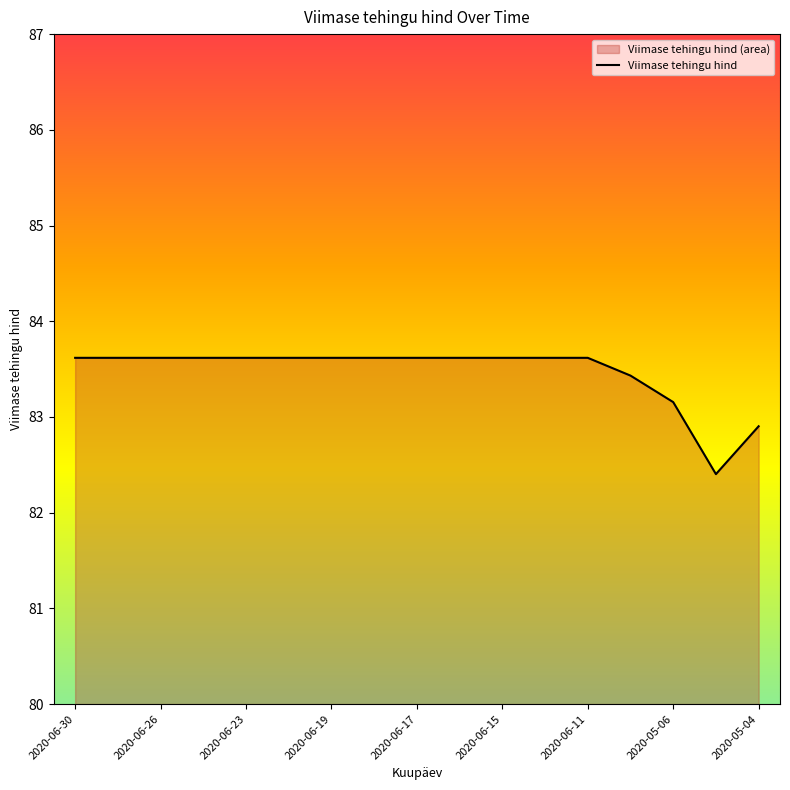

Approximately how many times larger is the value at 2020-05-04 compared to 2020-06-11?

1.0